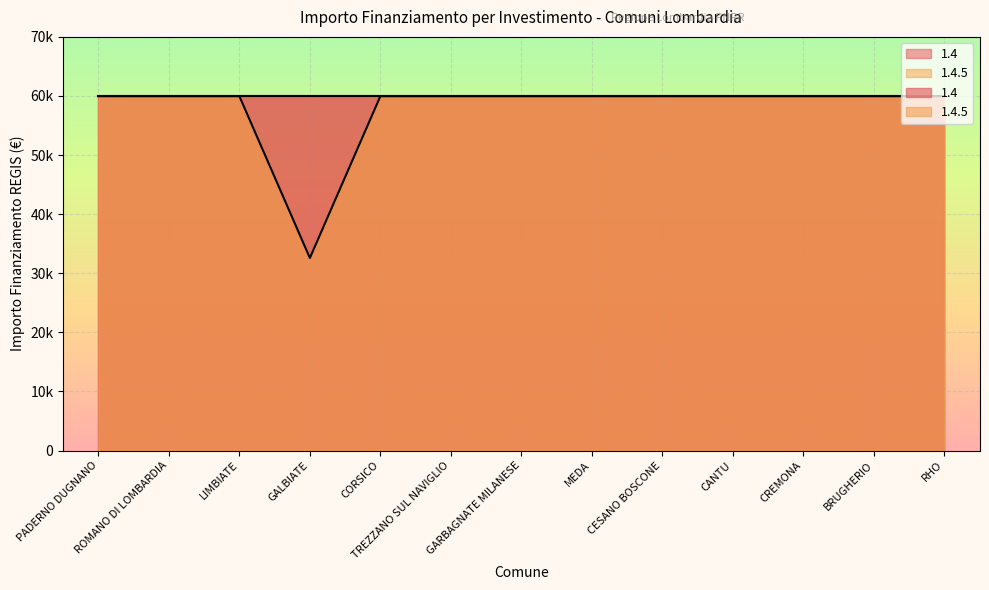

Reading right to left, what are all the values shown in this chart?

59966	59966	59966	59966	59966	59966	59966	59966	59966	32589	59966	59966	59966